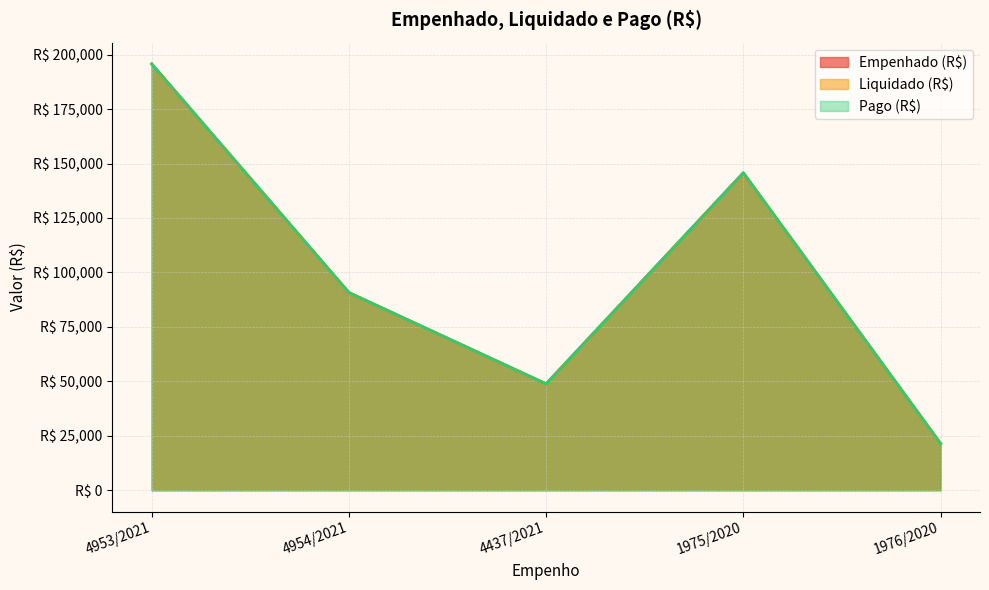

At how many categories does at least one series exceed 141822?

2